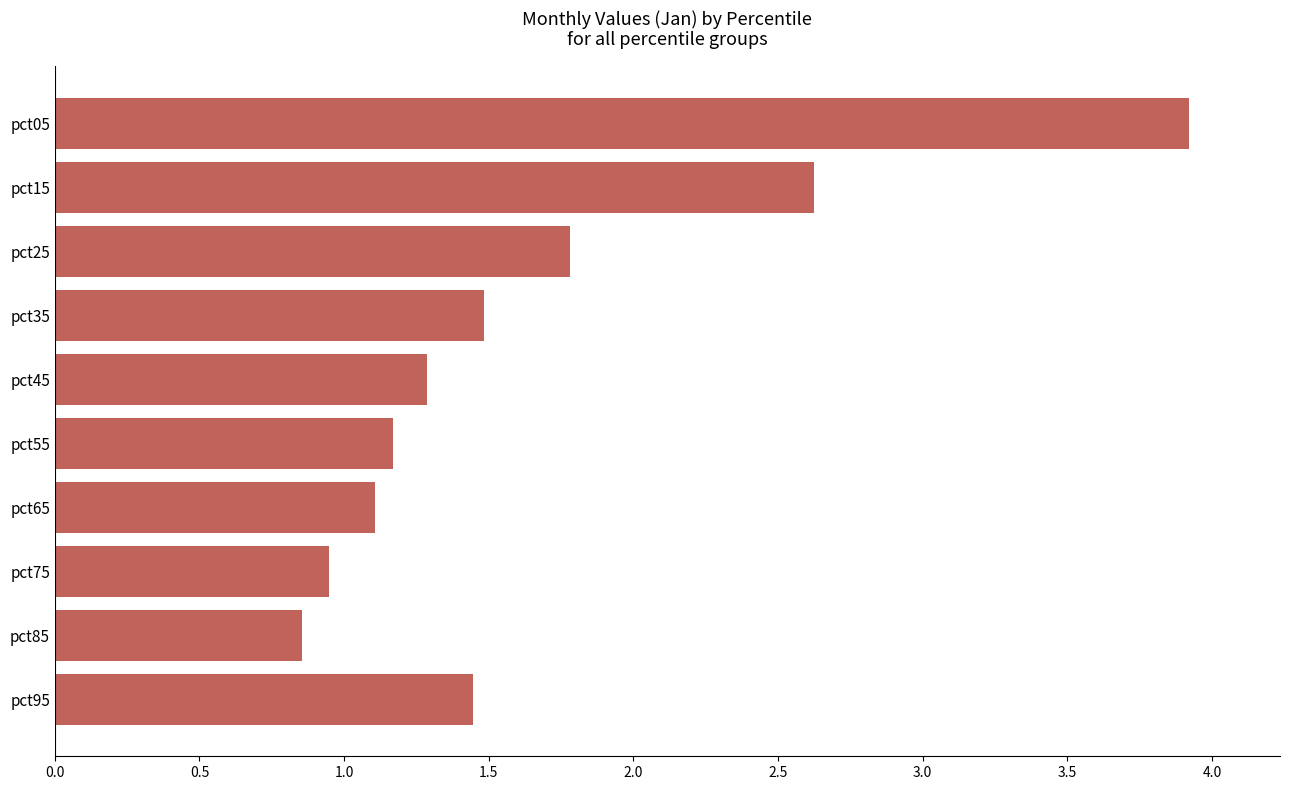

What is the greatest value displayed?

3.9